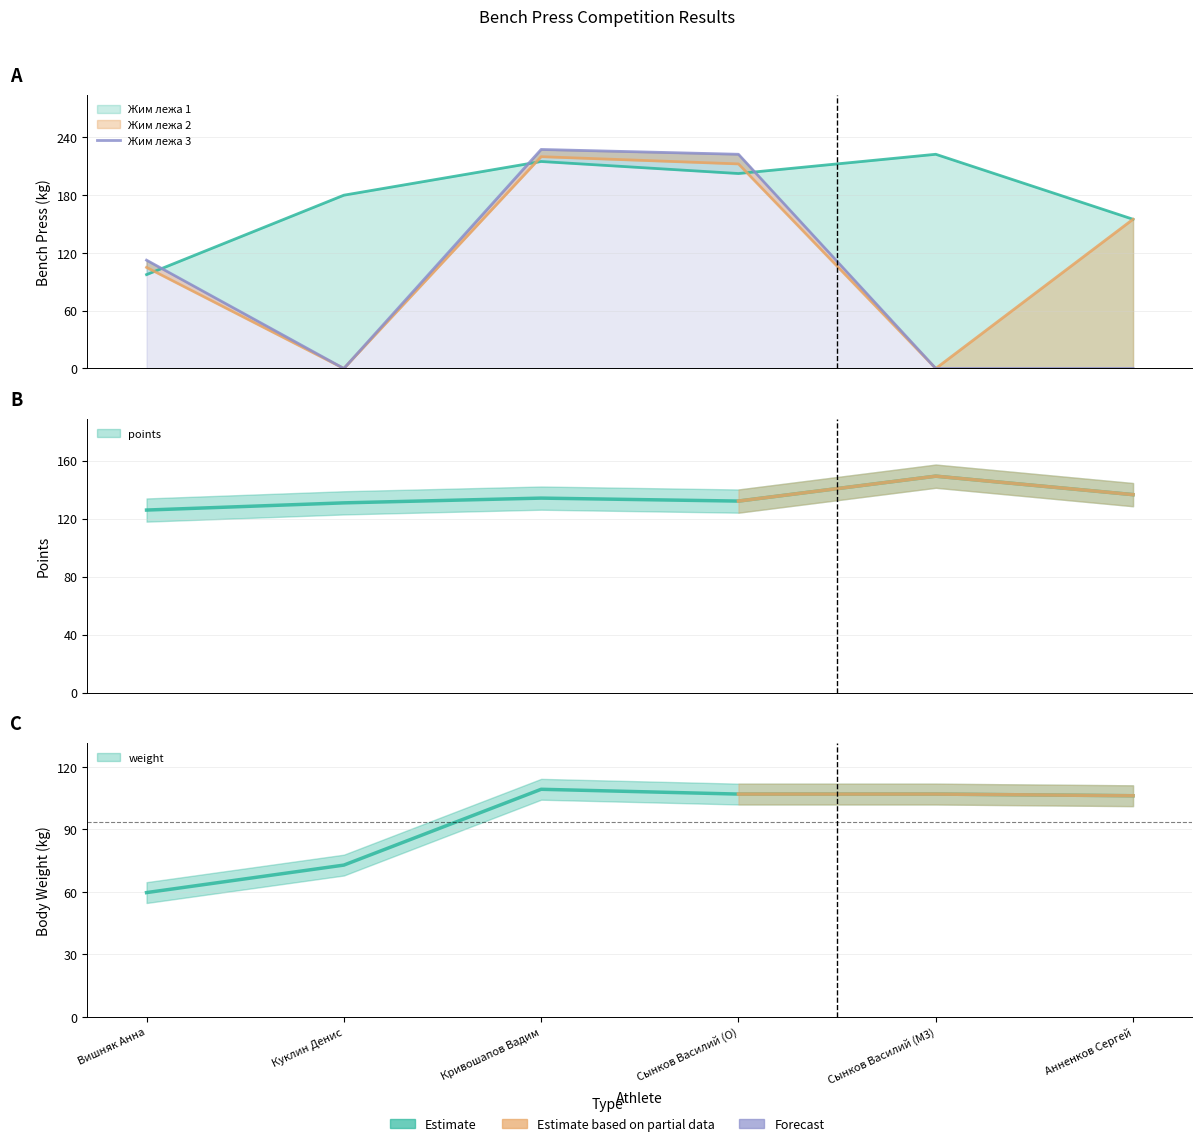

What is the difference between the values at Кривошапов Вадим and Сынков Василий (O)?

5.0